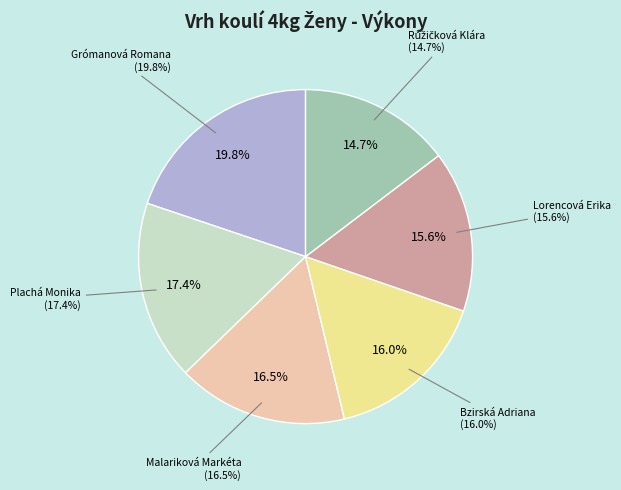

How many slices are in this pie chart?

6